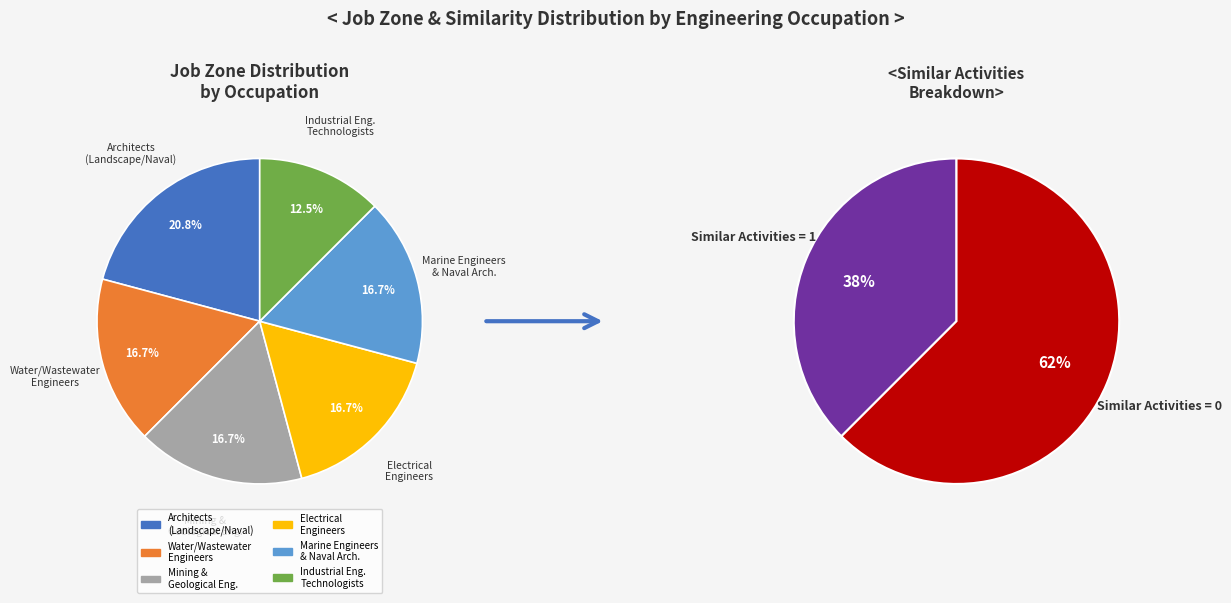

Does any single category account for the majority?

No